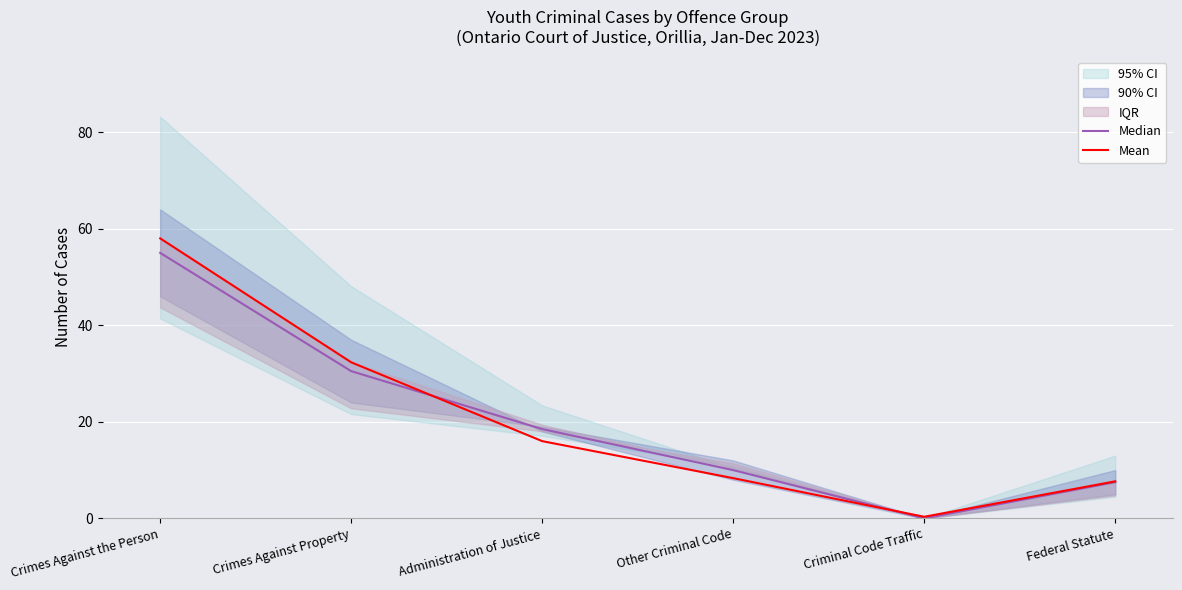

After their last crossing, which series has the higher values: Median or Mean?

Mean